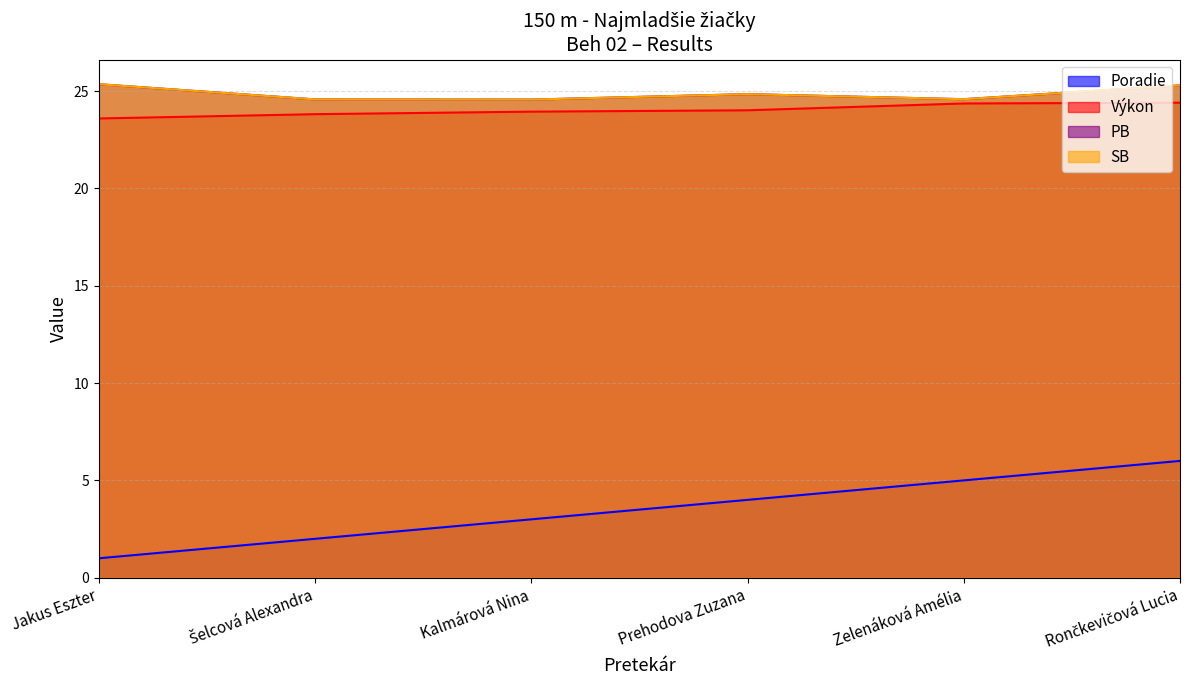

The value of PB at Šelcová Alexandra is 24.6. True or false?

True